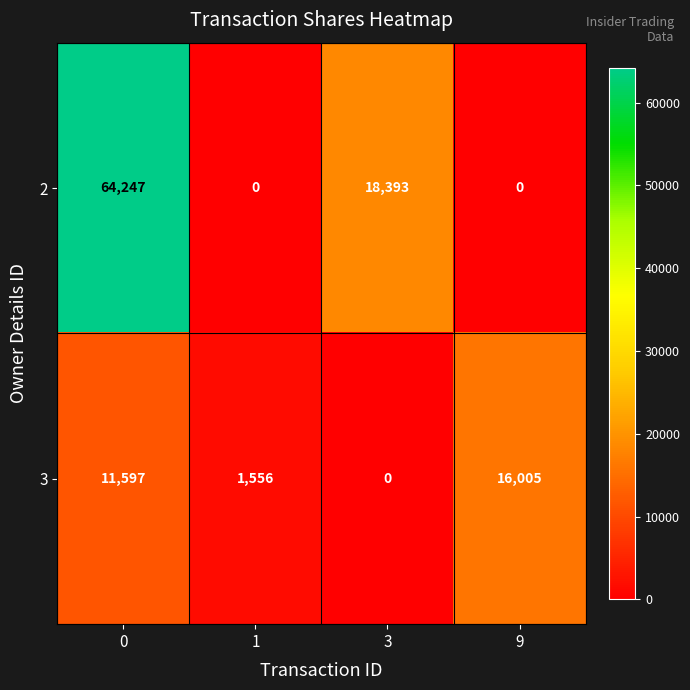

How many categories are shown in the chart?

4